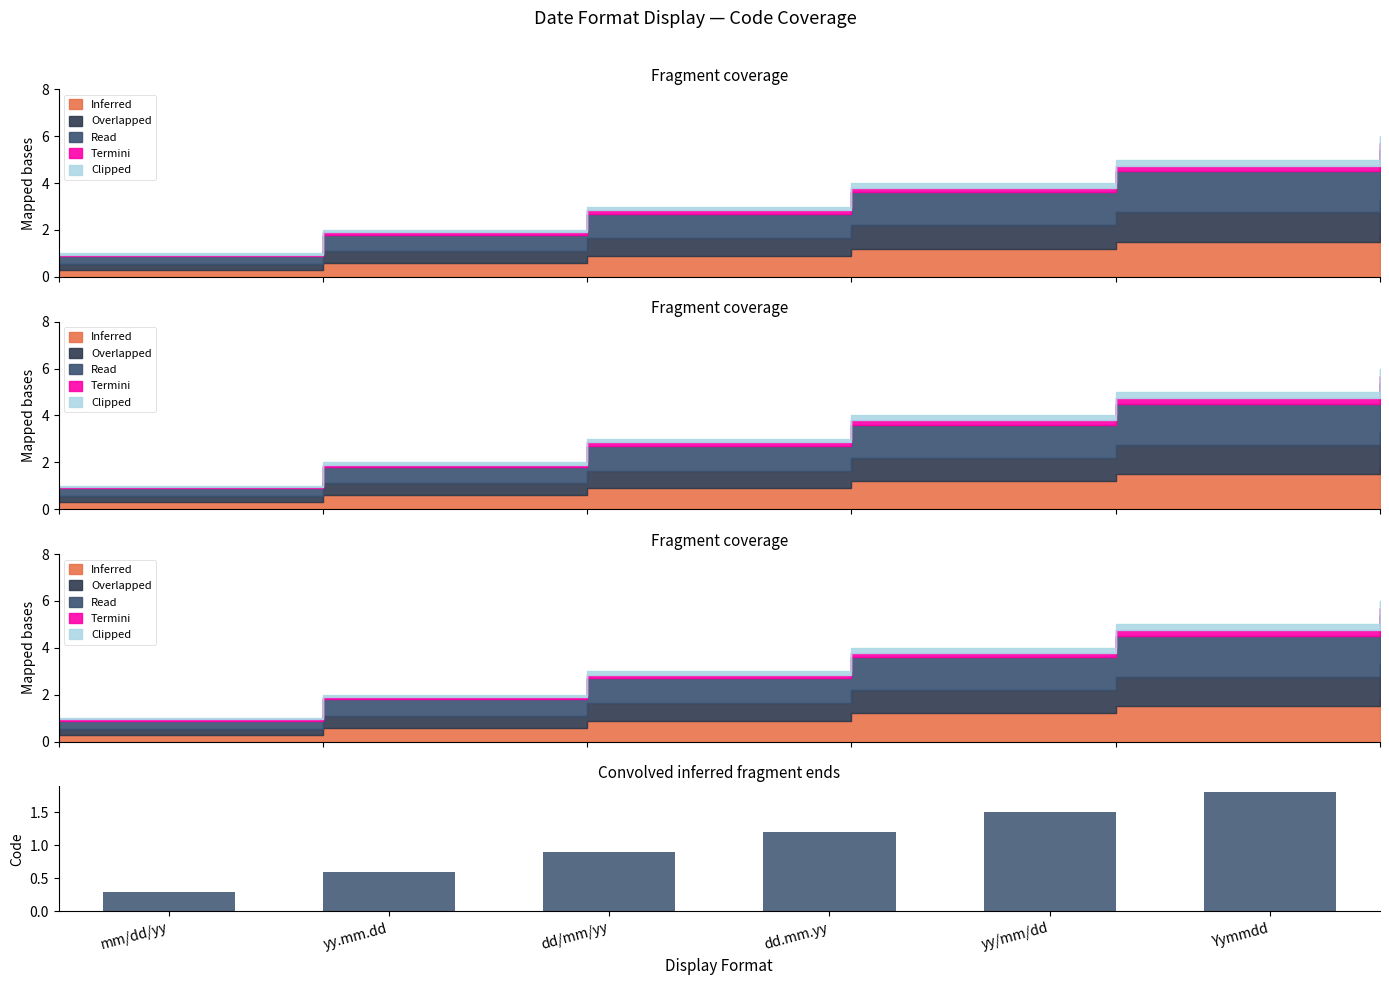

What position from the right is dd.mm.yy?

3